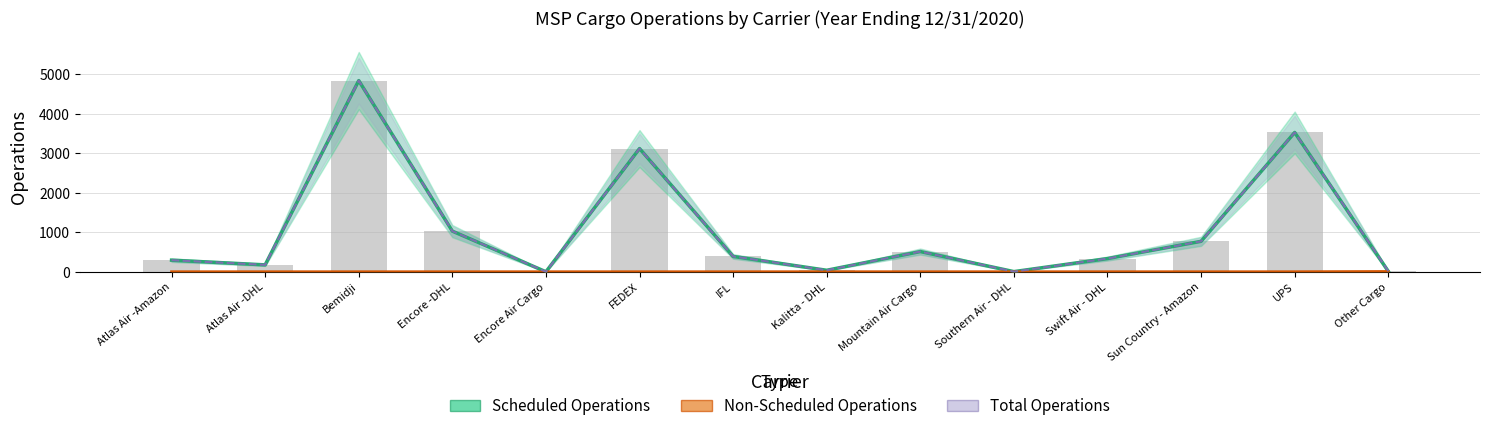

What is the difference between the highest and lowest values at Encore -DHL?

1029